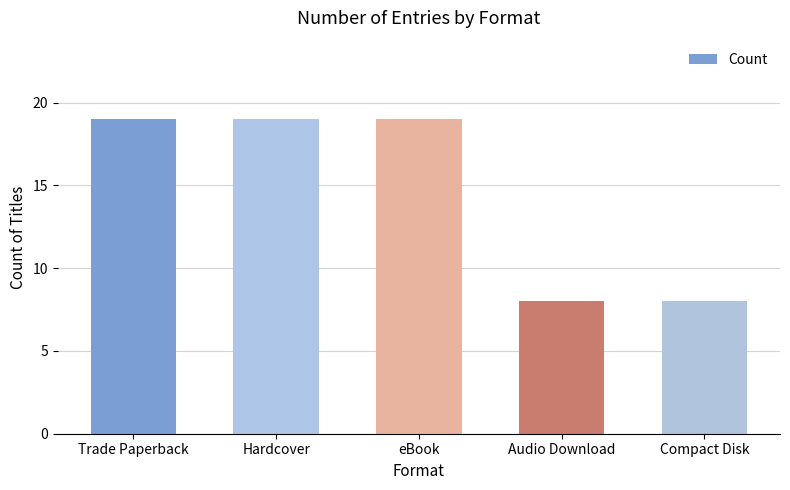

How many bars are there in total?

5